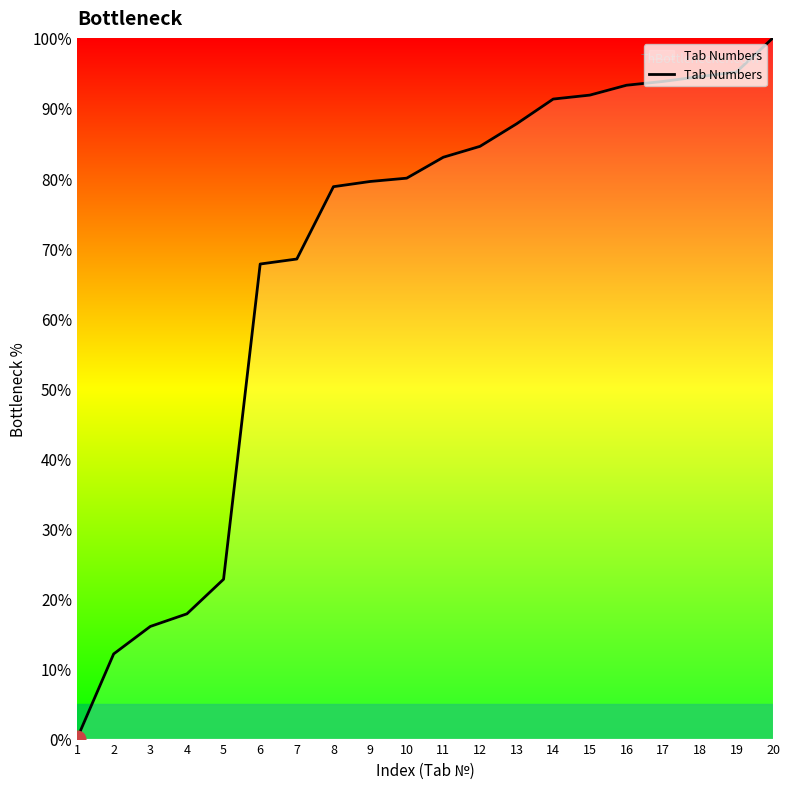

Which category has the highest value across all series?

20